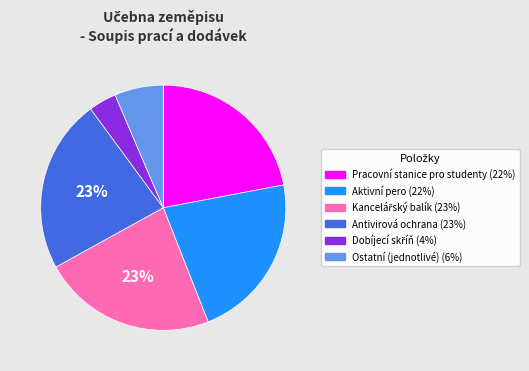

Is there a majority slice in this chart?

No